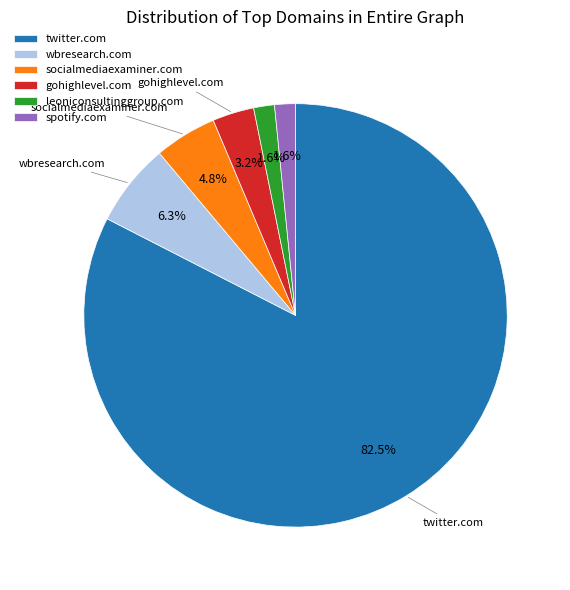

Combined, do gohighlevel.com and spotify.com account for over 50%?

No